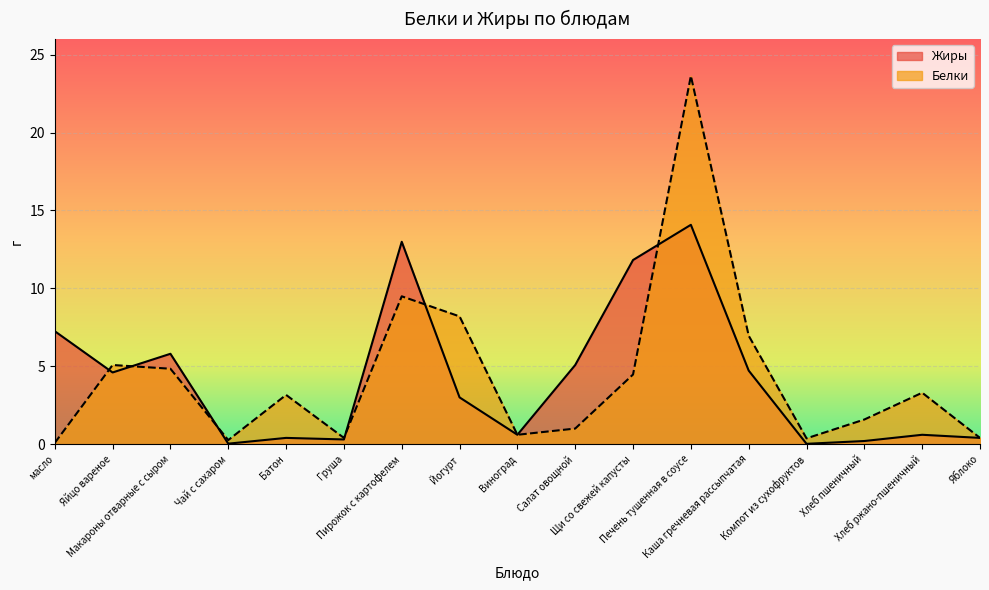

List the labels in order of Белки value, smallest first.

масло, Чай с сахаром, Компот из сухофруктов, Груша, Яблоко, Виноград, Салат овощной, Хлеб пшеничный, Батон, Хлеб ржано-пшеничный, Щи со свежей капусты, Макароны отварные с сыром, Яйцо вареное, Каша гречневая рассыпчатая, Йогурт, Пирожок с картофелем, Печень тушенная в соусе